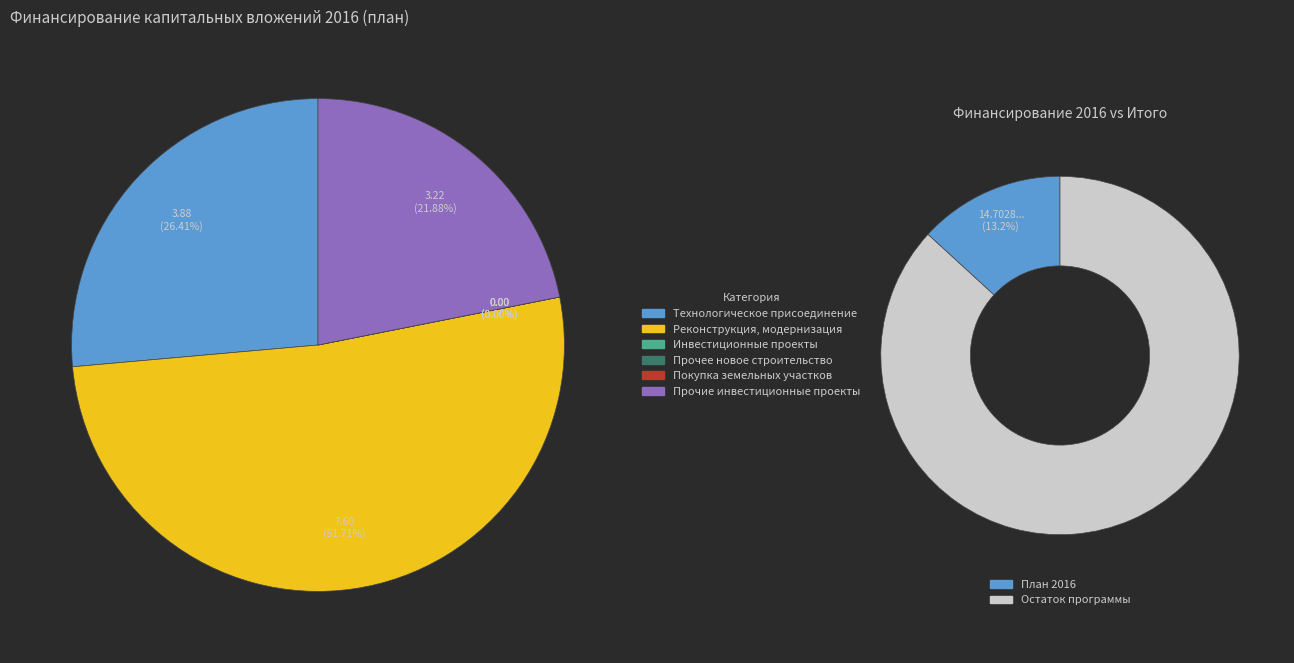

To the nearest percent, what is the difference between the largest and smallest slice percentages?

52%